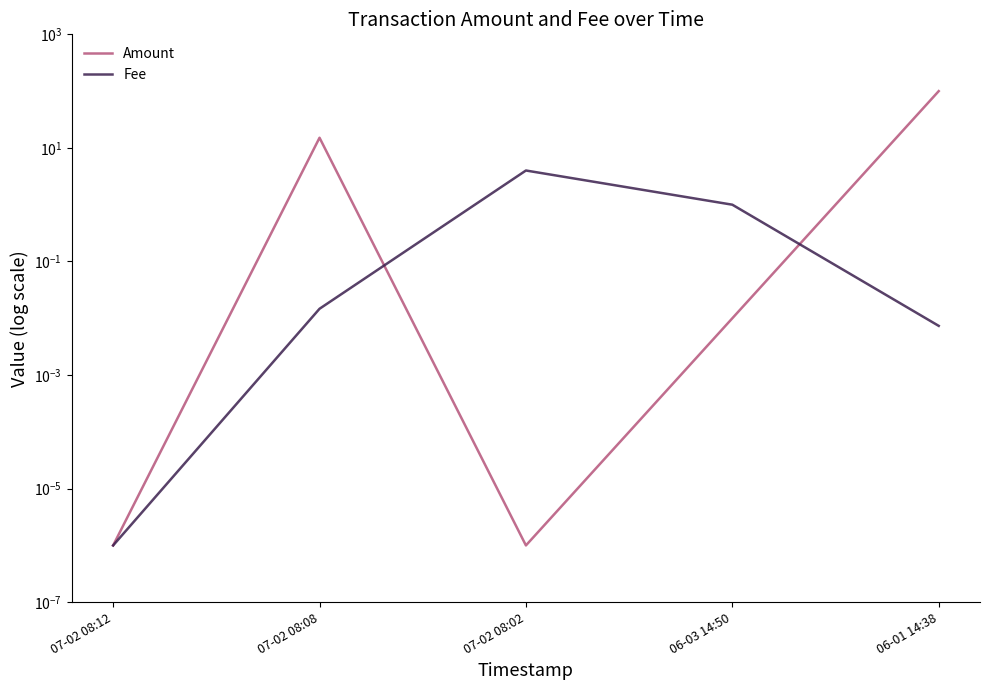

List the labels in order of Fee value, smallest first.

07-02 08:12, 06-01 14:38, 07-02 08:08, 06-03 14:50, 07-02 08:02